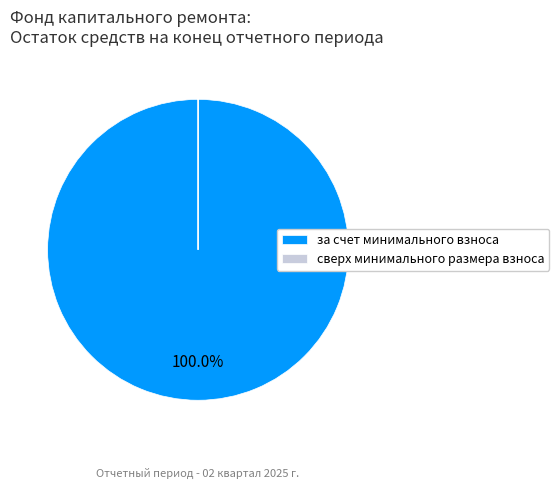

Which category has the biggest portion of the pie?

за счет минимального взноса